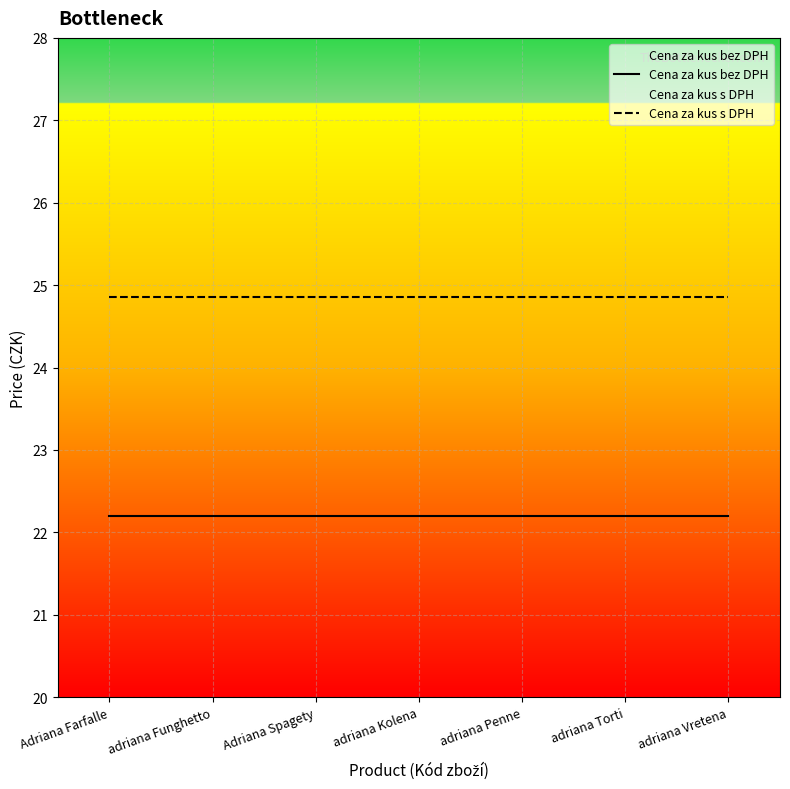

How many lines are shown in the chart?

2